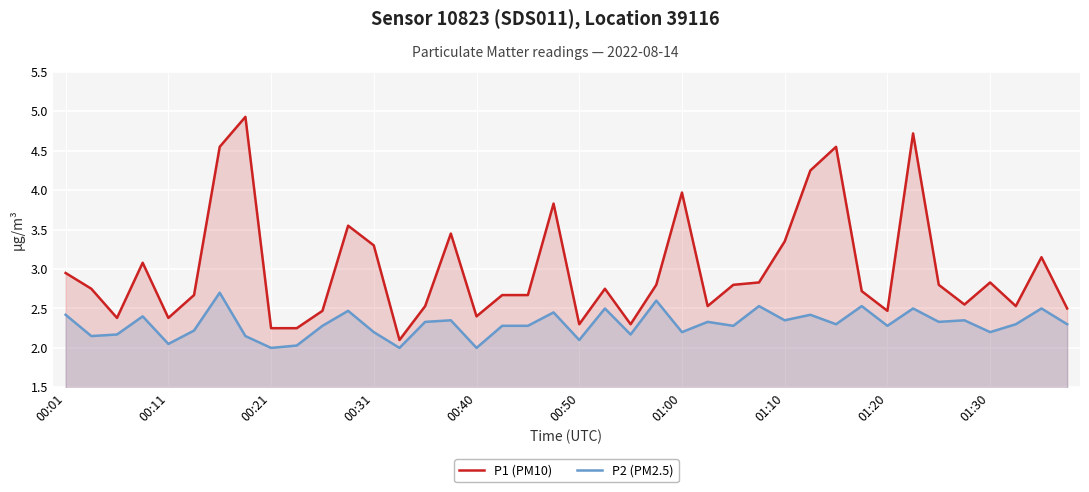

Which has a higher value, 38 or 37?

38